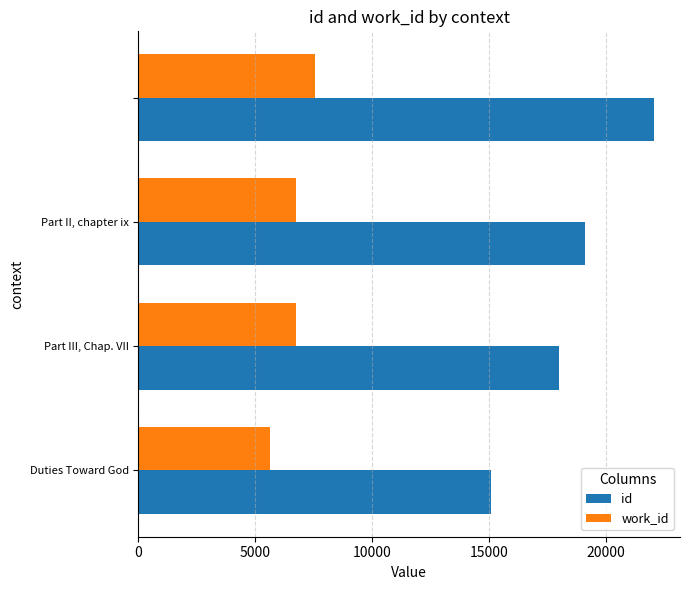

How many series are shown in this chart?

2